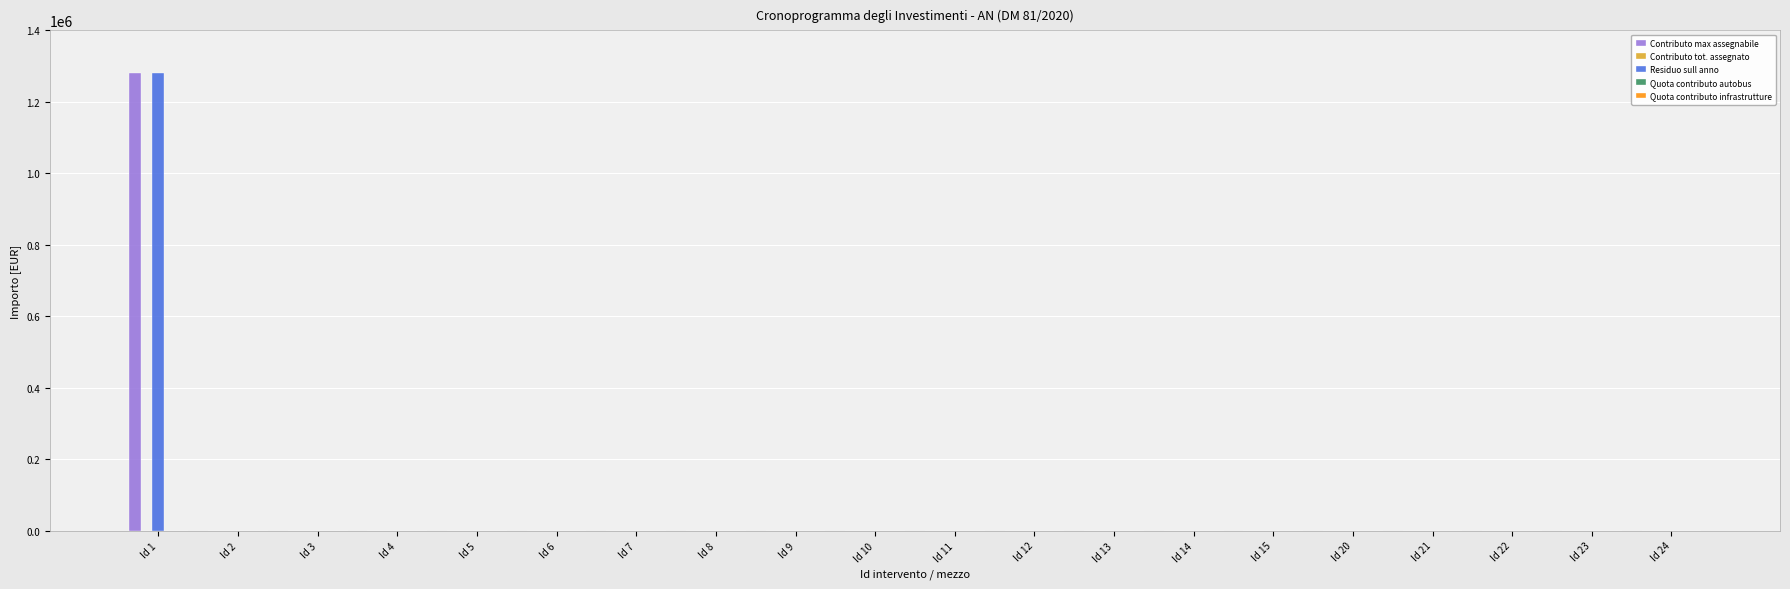

Count the number of categories in the chart.

20